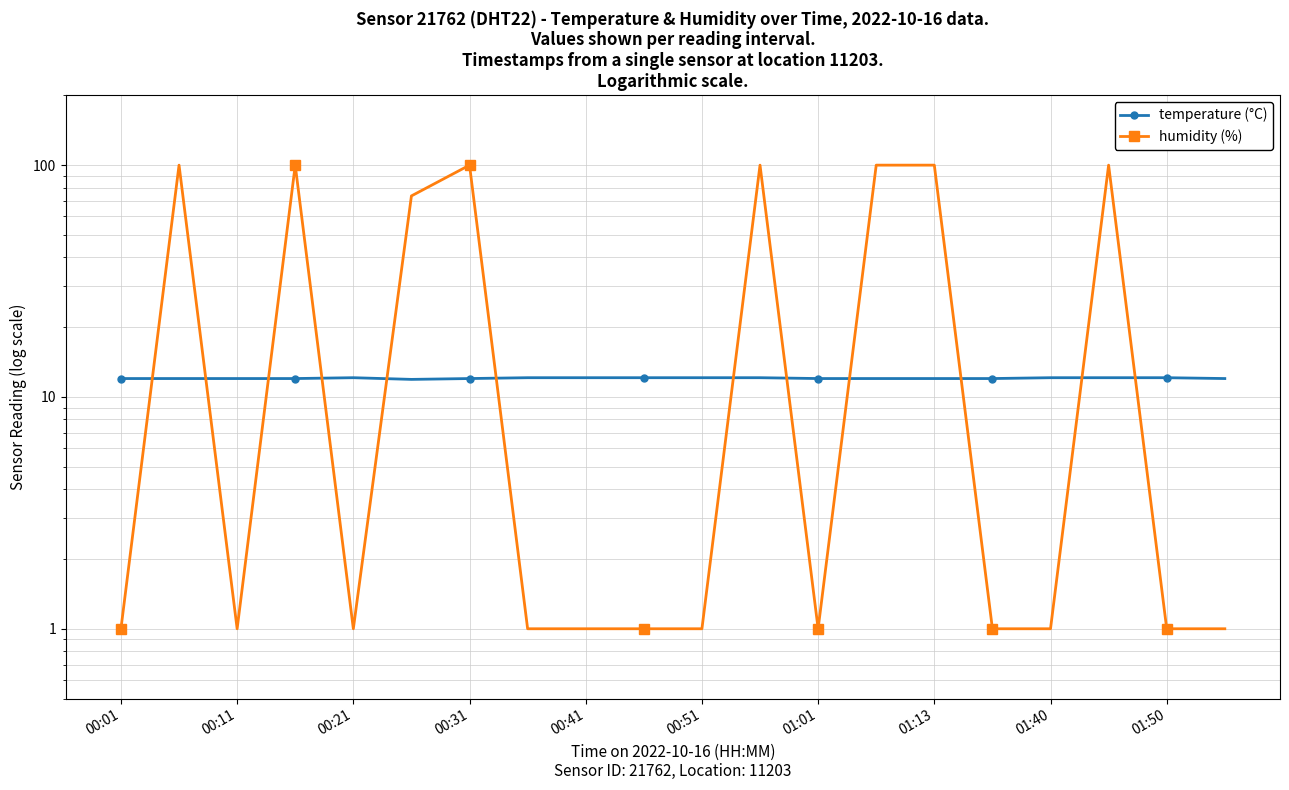

Is it true that temperature (°C) equals 6.4 at 00:11?

False